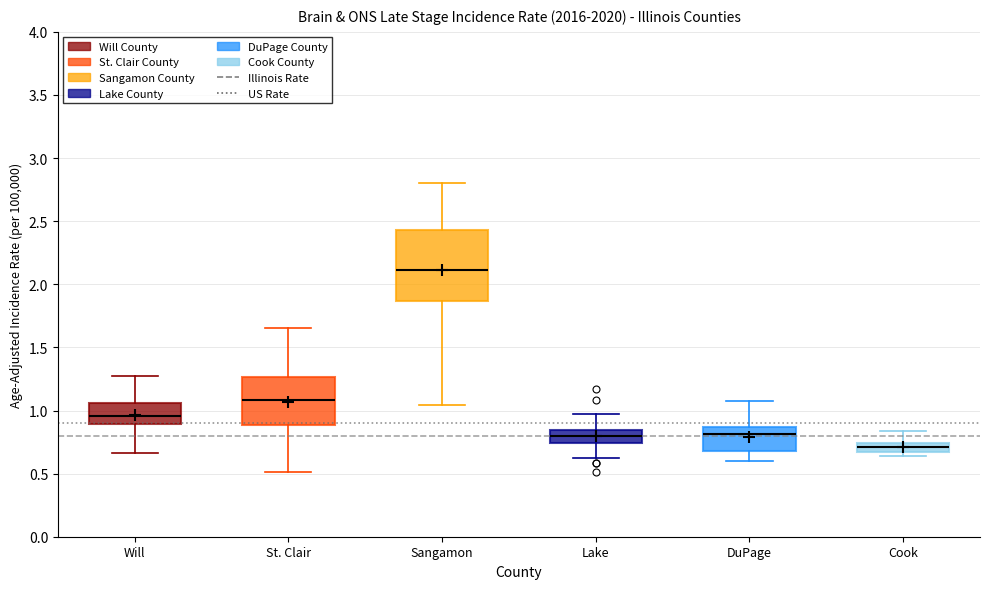

Which box's median line is the highest?

Sangamon